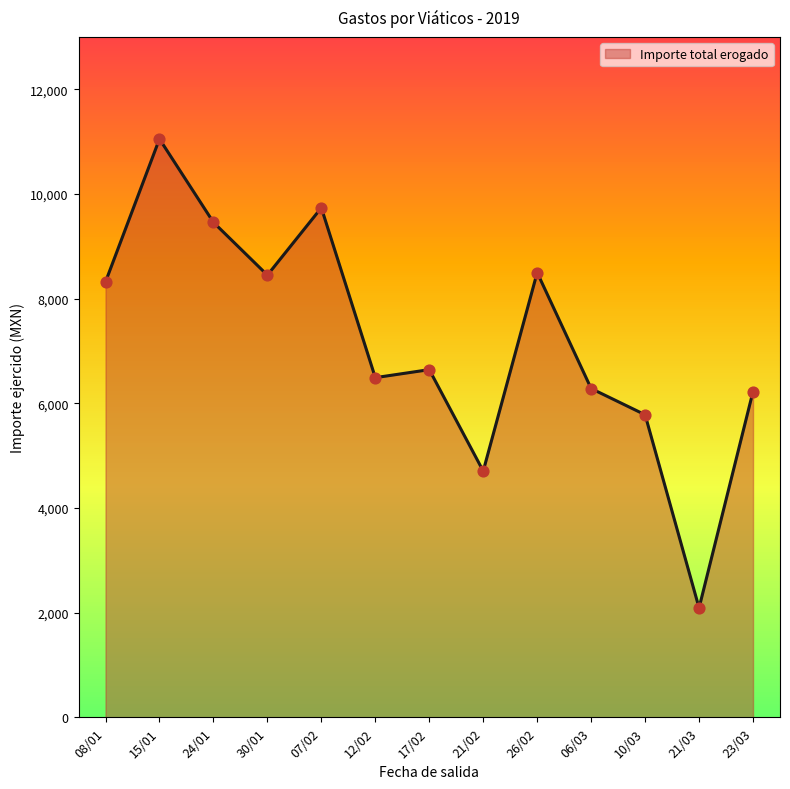

What is the change in value from 17/02 to 21/03?

-4553.0